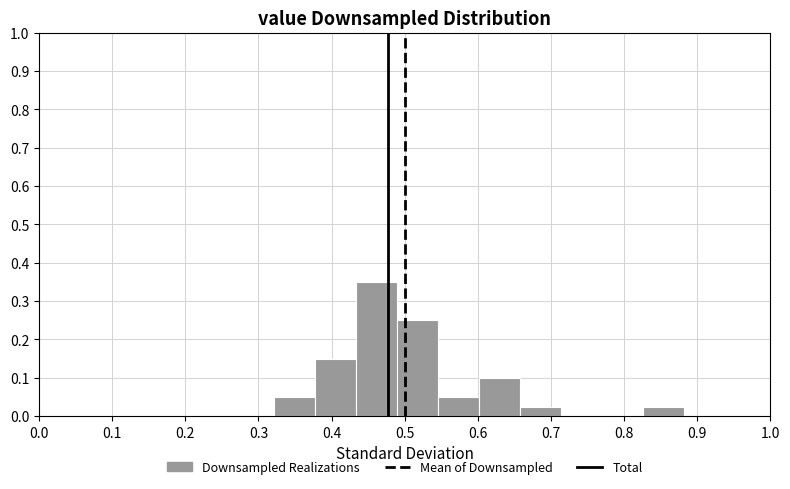

What is the height of the bar covering 0.83 to 0.88 on the x-axis? Neither the bar edges nor the heights are printed on the chart, so give them approximately, as read against the axes.

0.03